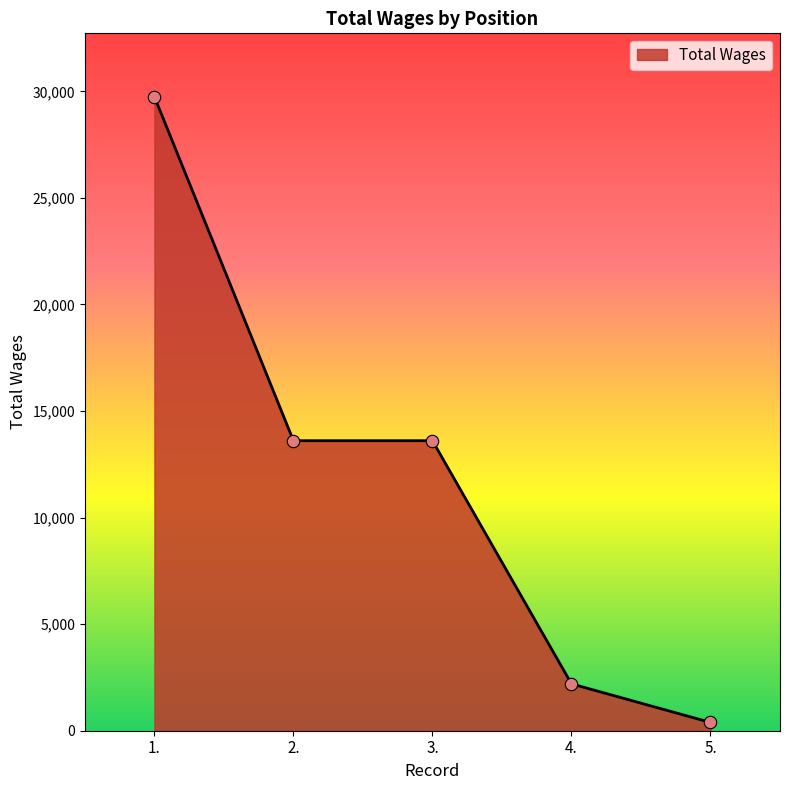

Between 3. and 1., which is larger?

1.